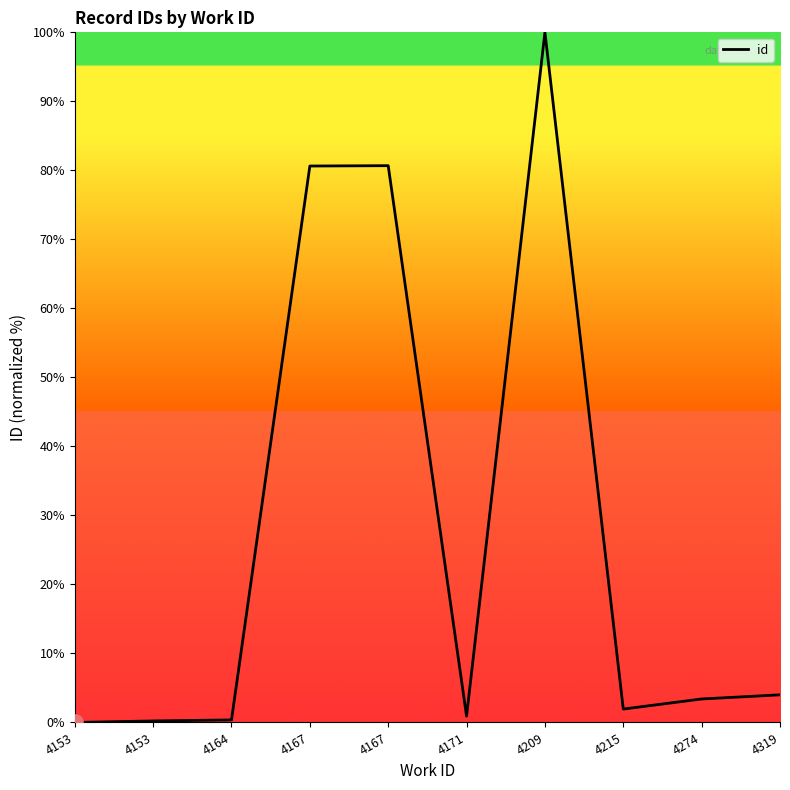

What is the change in value from 4153 to 4167?

+80.4